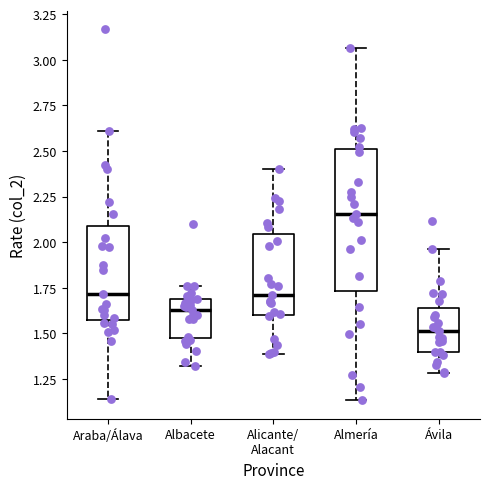

Reading left to right, read every box against the y-axis: the position of its median line, the range the box covers, and the ends of its whiskers. The values are not printed on the chart, so give them approximately, as read against the axis.

Araba/Álava: median 1.70, box 1.55 to 2.10, whiskers 1.15 to 2.60
Albacete: median 1.65, box 1.45 to 1.70, whiskers 1.30 to 1.75
Alicante/ Alacant: median 1.70, box 1.60 to 2.05, whiskers 1.40 to 2.40
Almería: median 2.15, box 1.75 to 2.50, whiskers 1.15 to 3.05
Ávila: median 1.50, box 1.40 to 1.65, whiskers 1.30 to 1.95